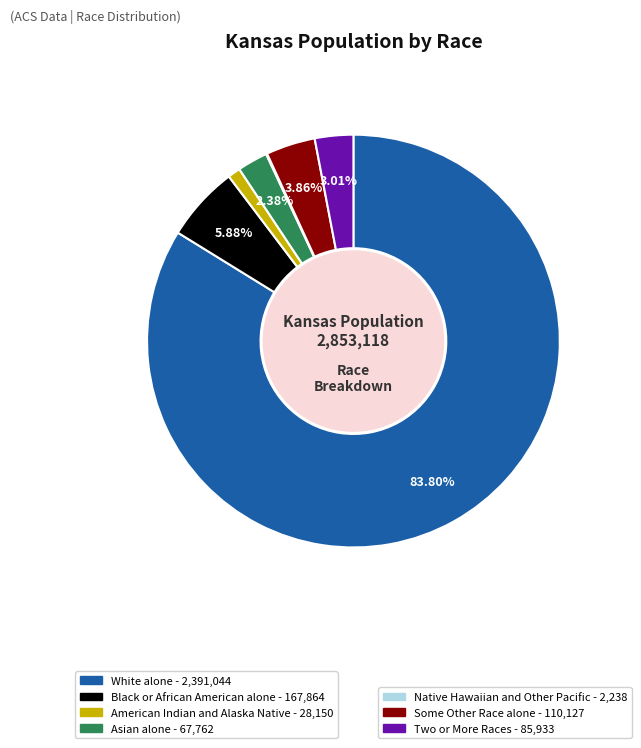

Is there a majority slice in this chart?

Yes